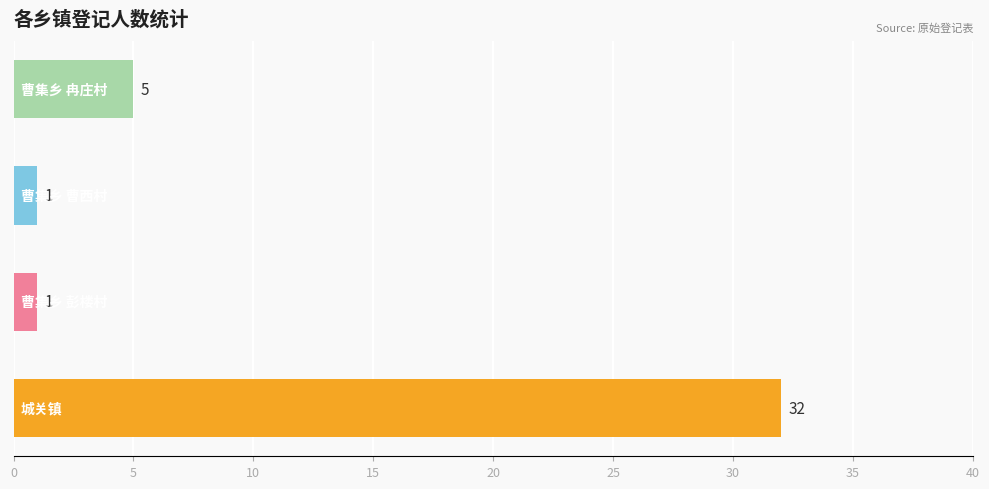

Reading bottom to top, what are all the values shown in this chart?

32	1	1	5